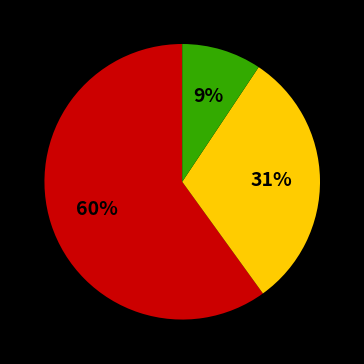

How many segments does this pie chart have?

3